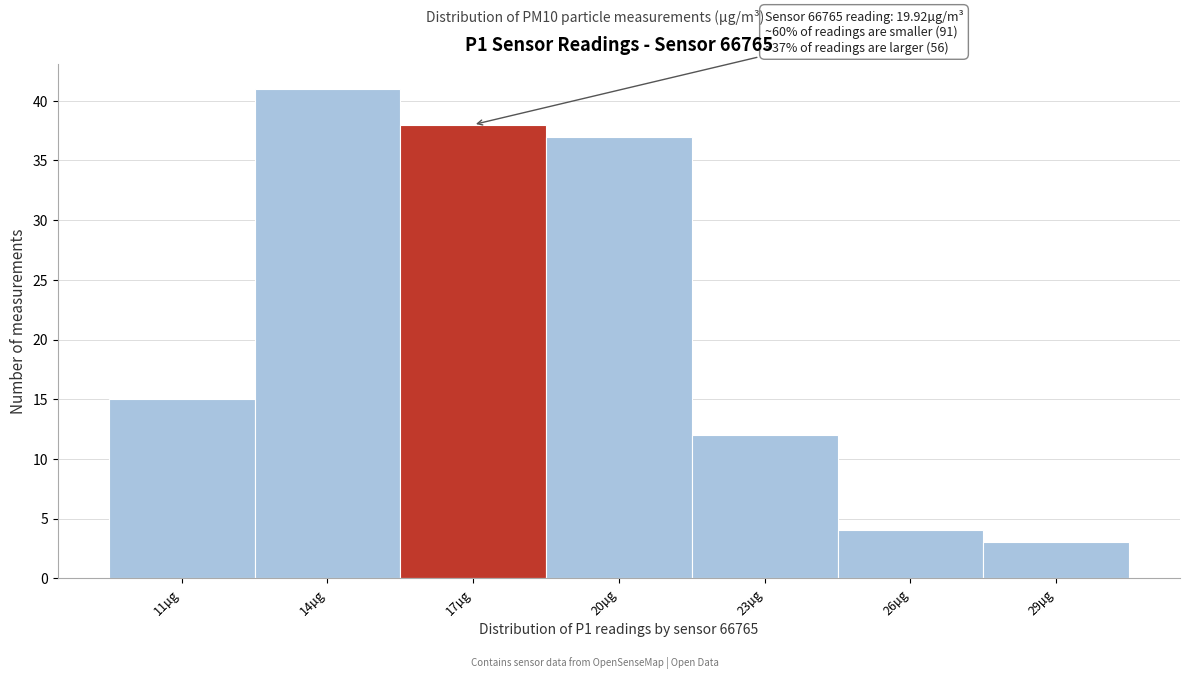

Reading left to right, transcribe all the data shown in this chart.

11µg=15	14µg=41	17µg=38	20µg=37	23µg=12	26µg=4	29µg=3